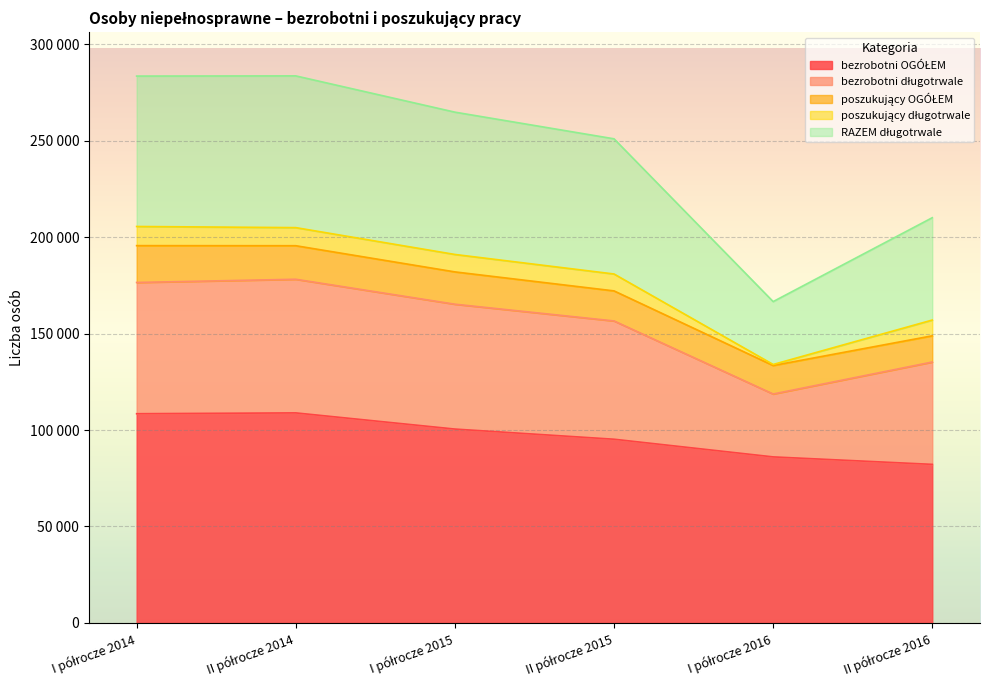

Is it true that RAZEM długotrwale equals 107503 at II półrocze 2016?

False